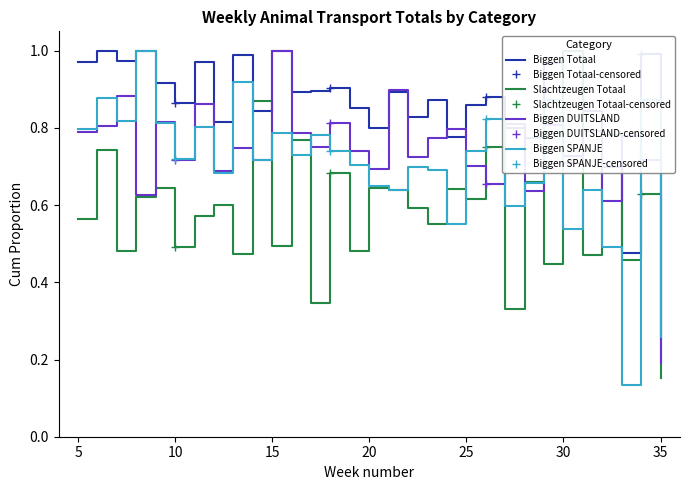

In Slachtzeugen Totaal, how many points are lower than both neighbors (excluding endpoints)?

12